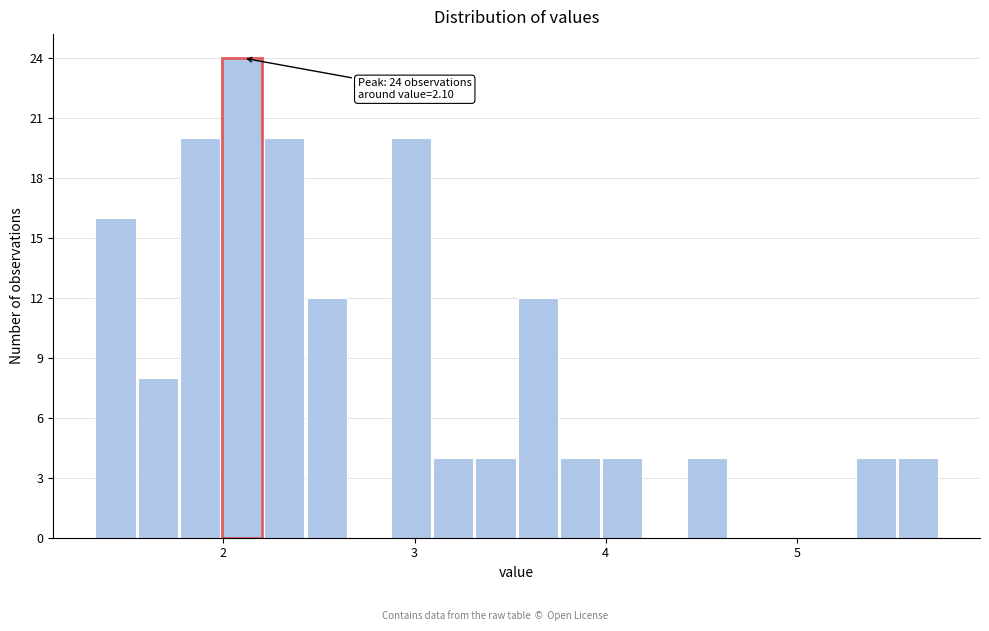

Read against the x-axis, roughly where is the centre of the tallest bar?

2.1